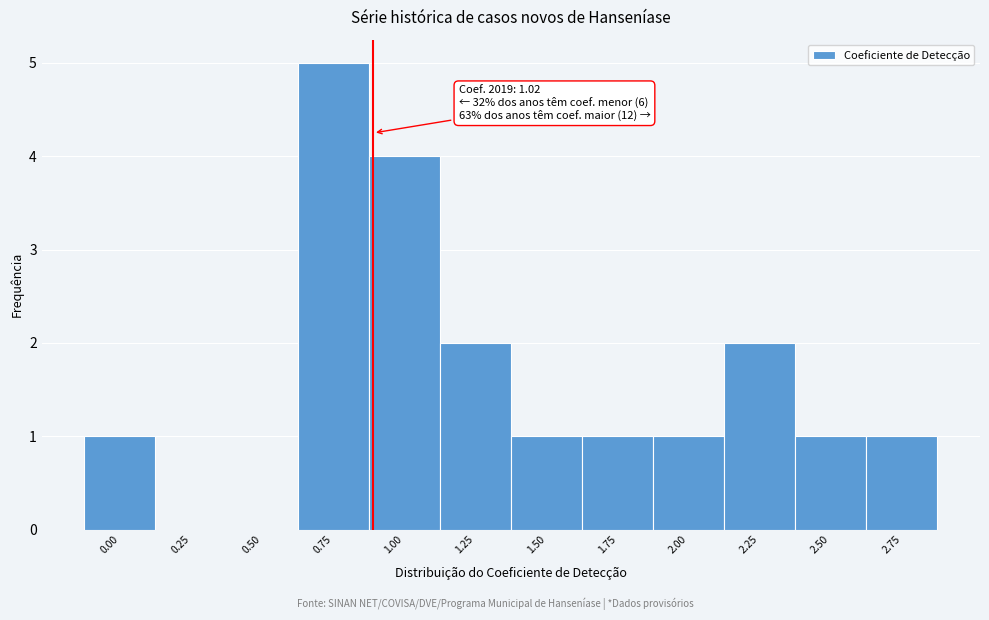

Reading left to right, extract all data points from this chart.

0.00=1	0.25=0	0.50=0	0.75=5	1.00=4	1.25=2	1.50=1	1.75=1	2.00=1	2.25=2	2.50=1	2.75=1